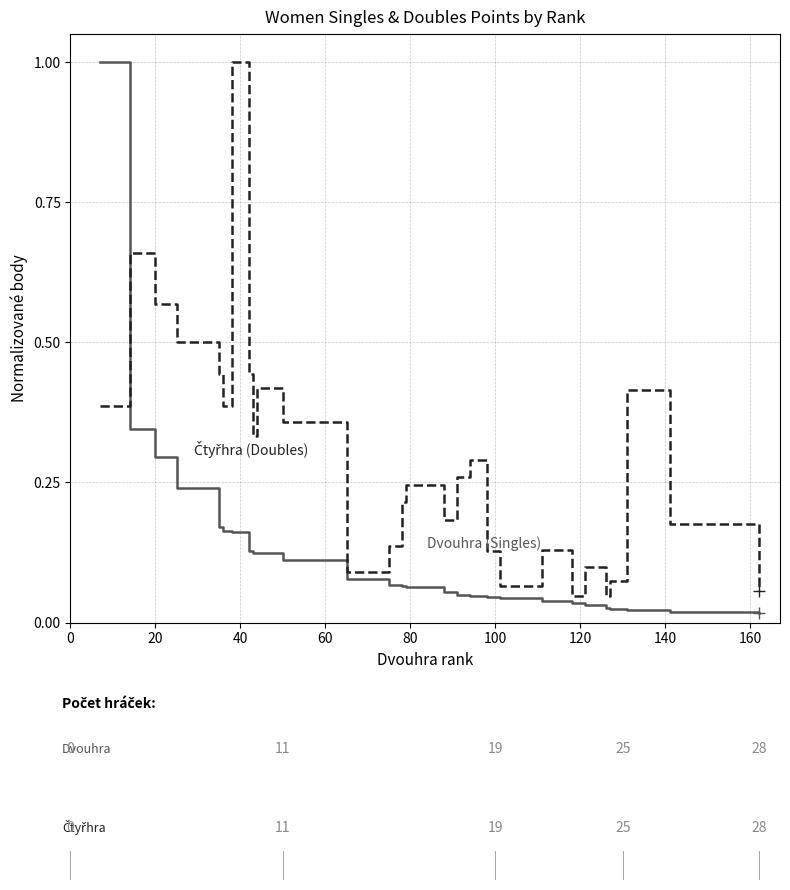

What is the maximum value shown in the chart?

1.0